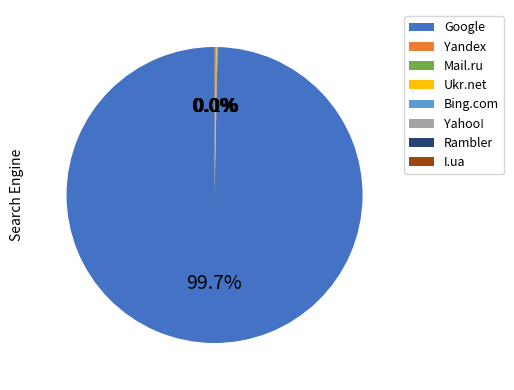

Is Google the majority of the pie?

Yes